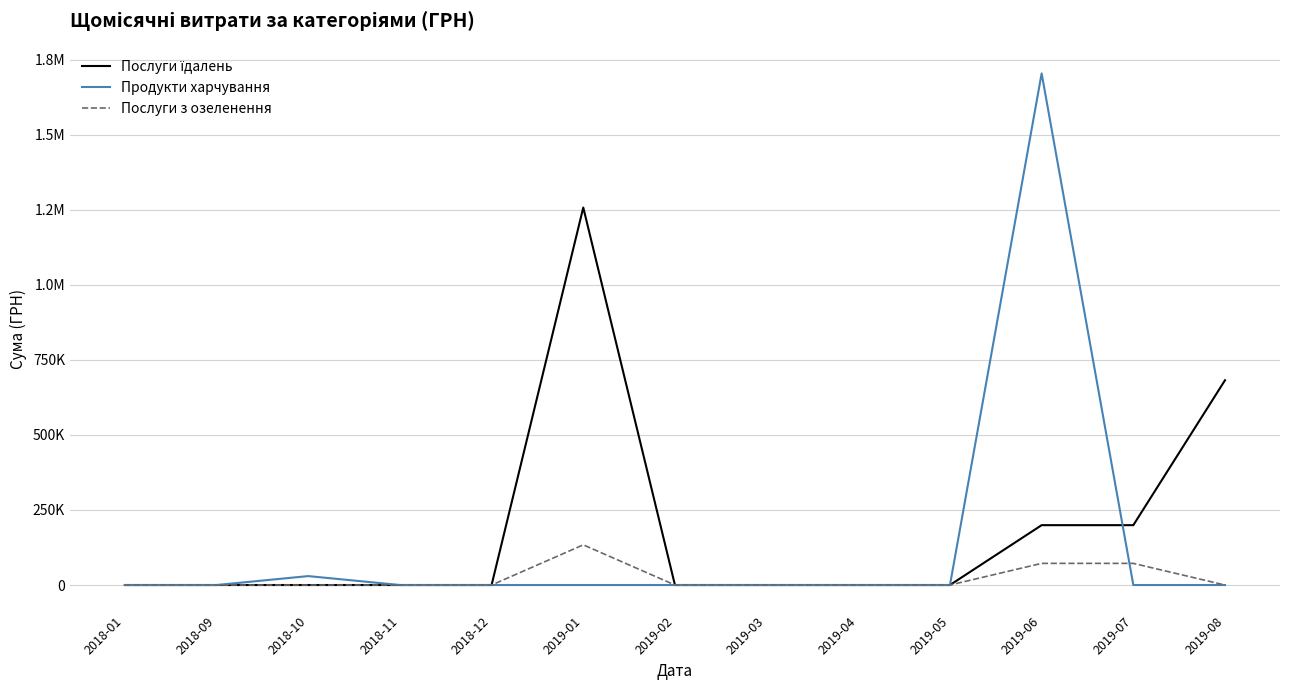

What position from the left is 2019-08?

13